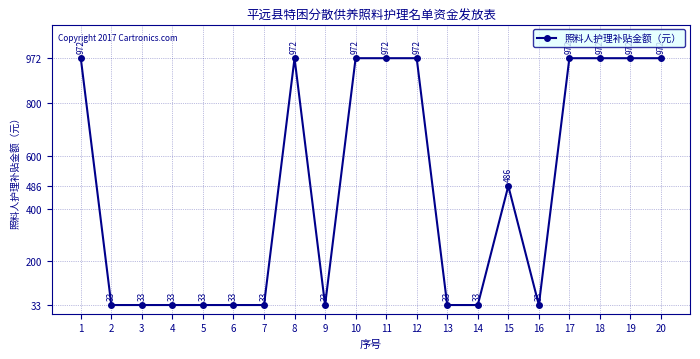

Count the values in the range 33 to 972.

20